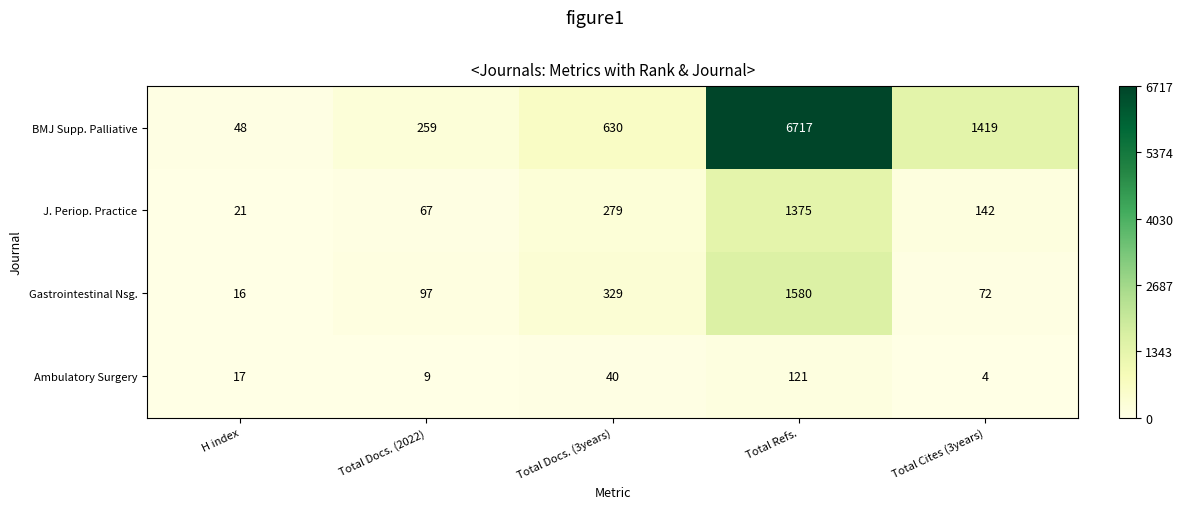

Which label corresponds to the smallest value in the chart?

Total Cites (3years)